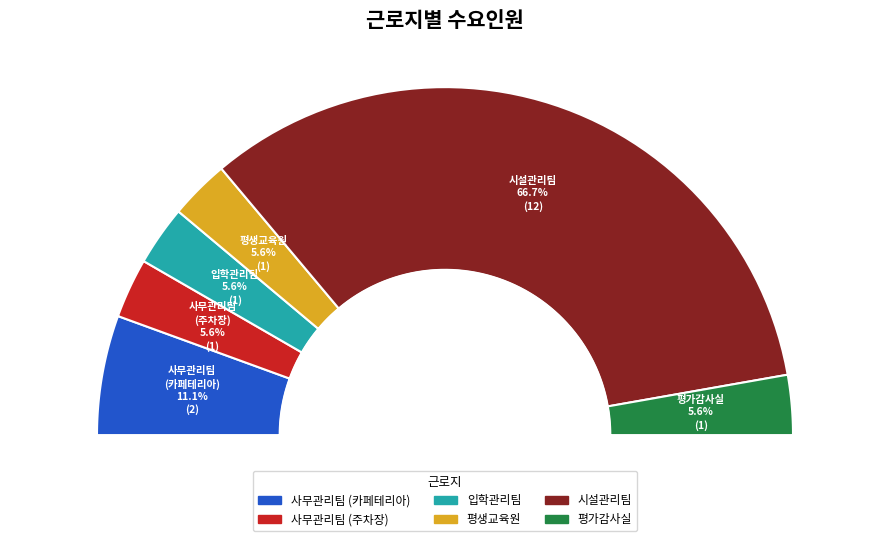

To the nearest percent, what is the difference between the largest and smallest slice percentages?

61%